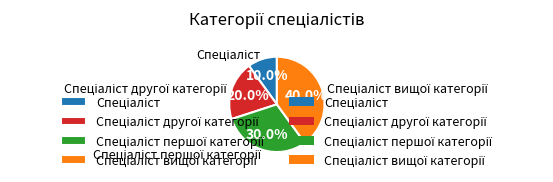

Is there any slice that represents more than half of the pie?

No